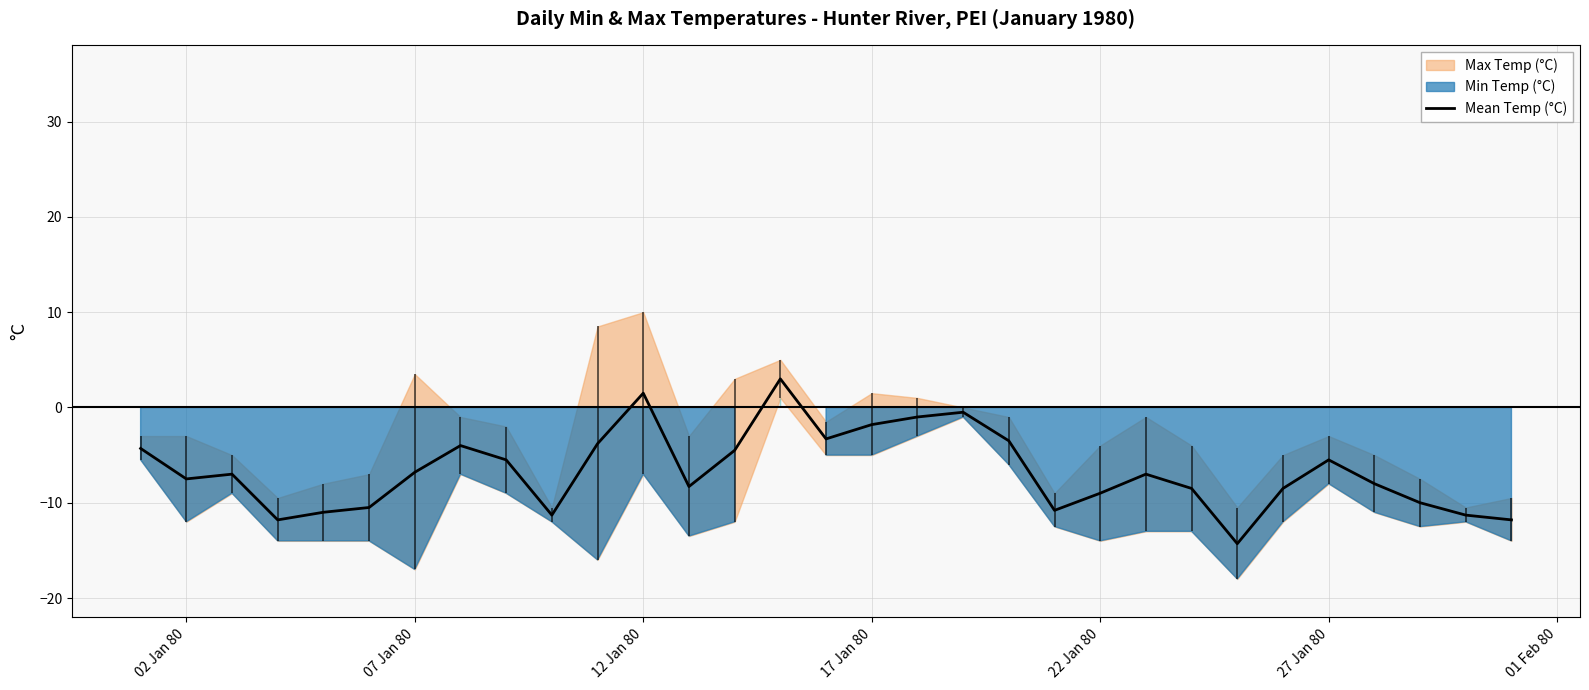

Is it true that Mean Temp (°C) equals -2.7 at 27 Jan 80?

False